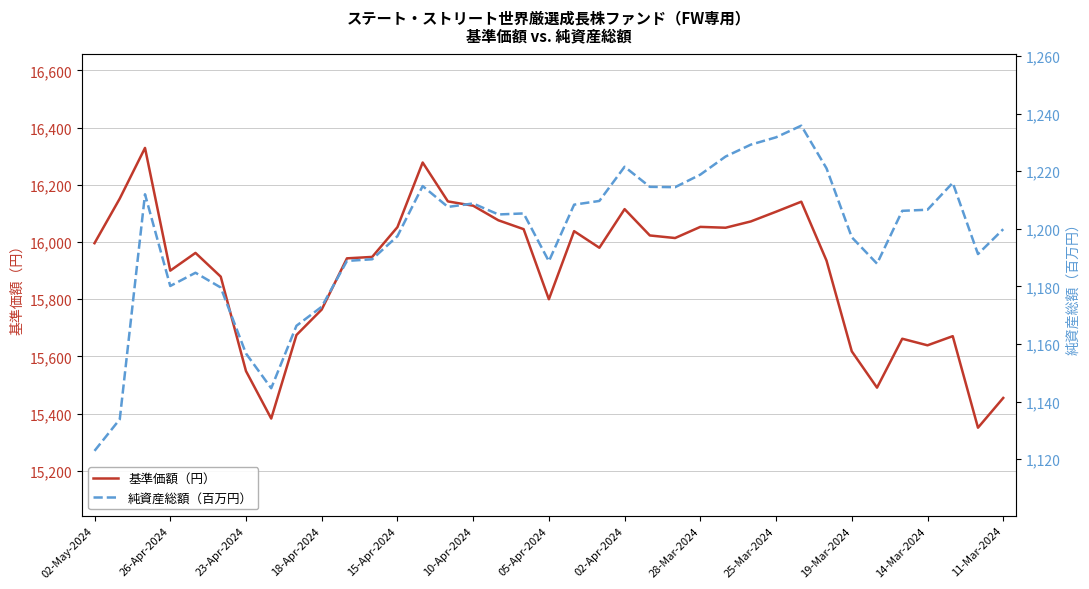

The value of 基準価額（円） at 28-Mar-2024 is 7631. True or false?

False